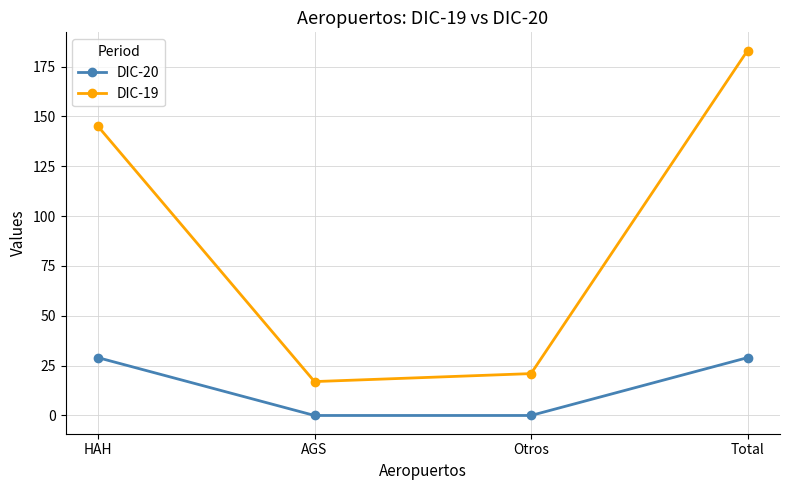

Is this an area chart (filled region under the line)?

No